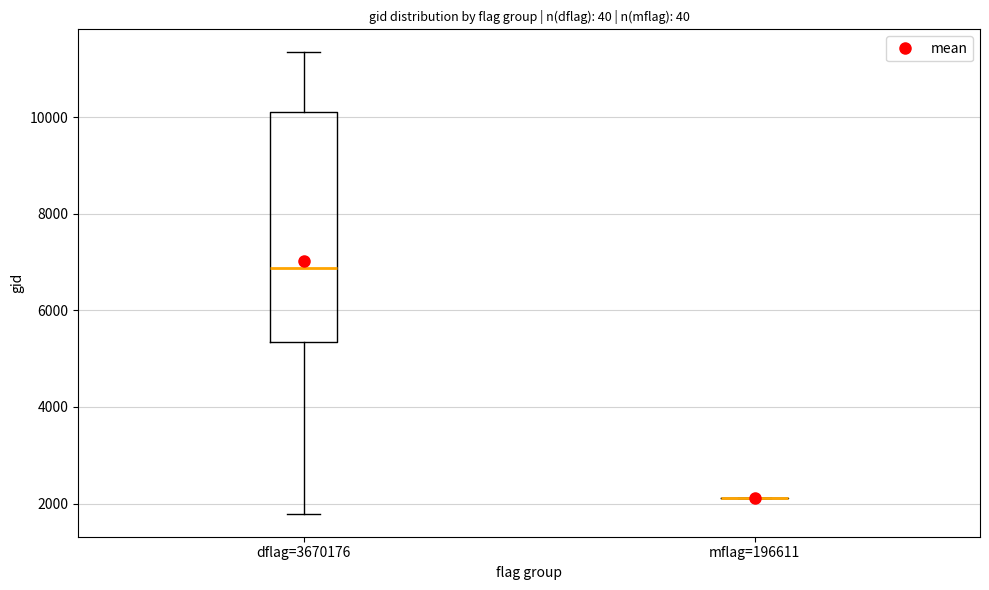

Comparing the boxes themselves (not the whiskers), which one is the tallest?

dflag=3670176